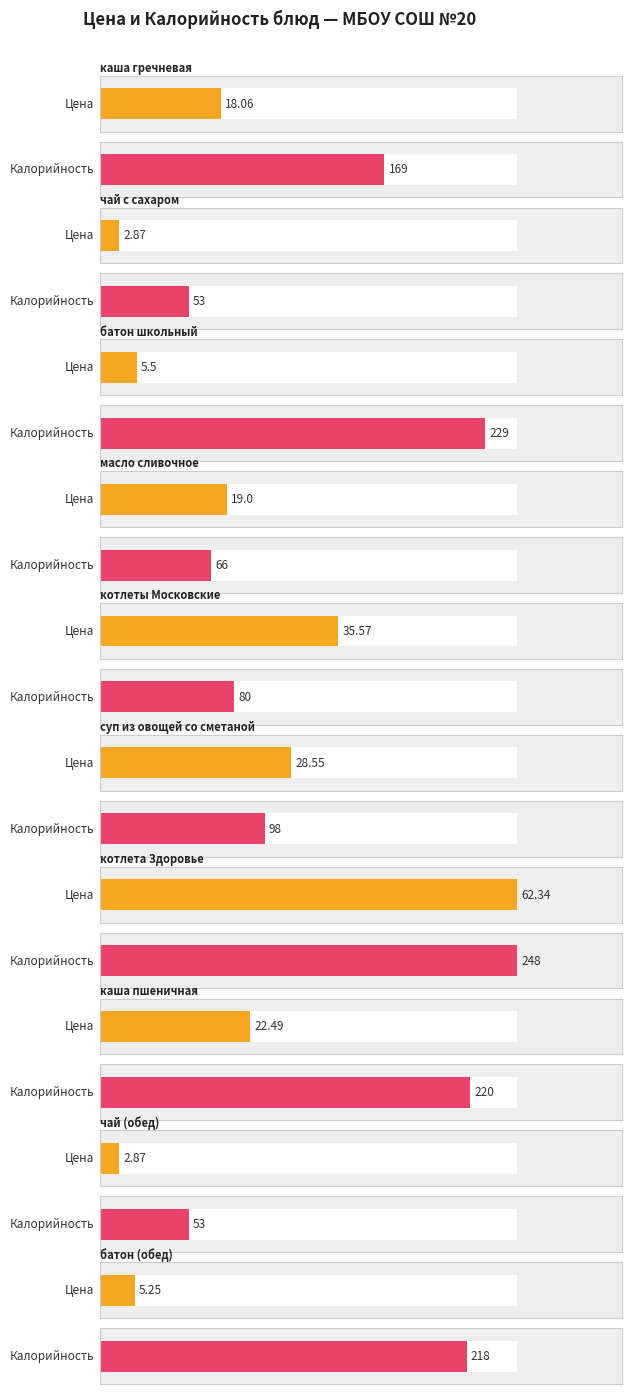

Where does the Цена series first go above 19?

котлеты Московские